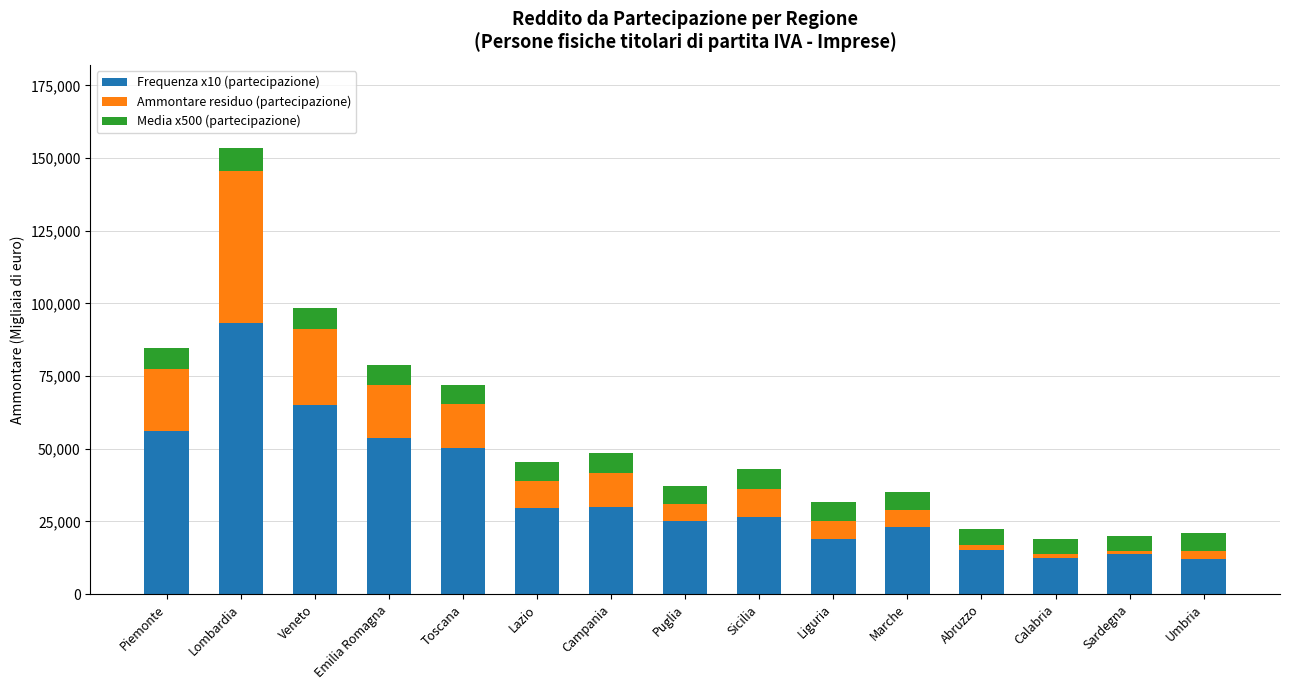

True or false: Frequenza x10 (partecipazione) has a value of 8408 at Marche.

False